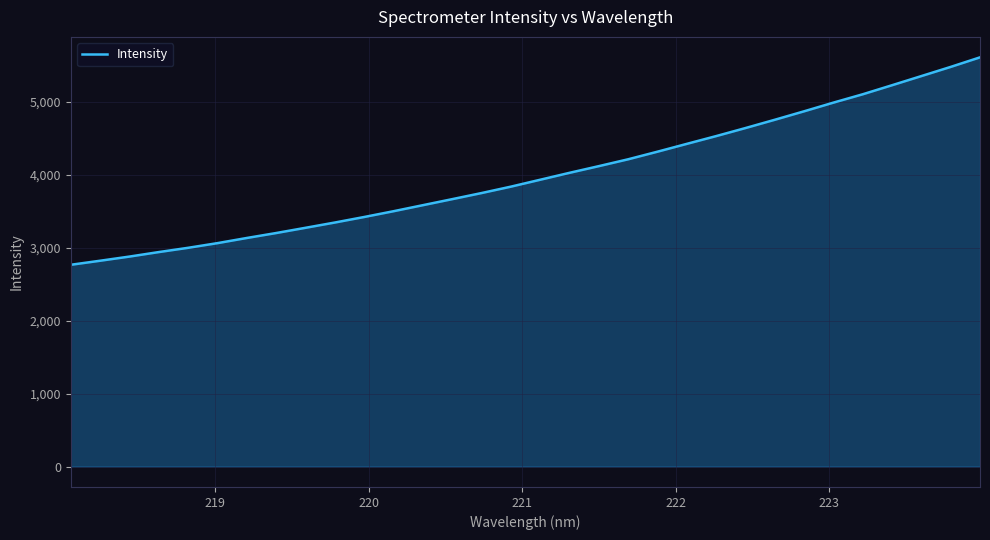

What is the greatest value displayed?

5614.2